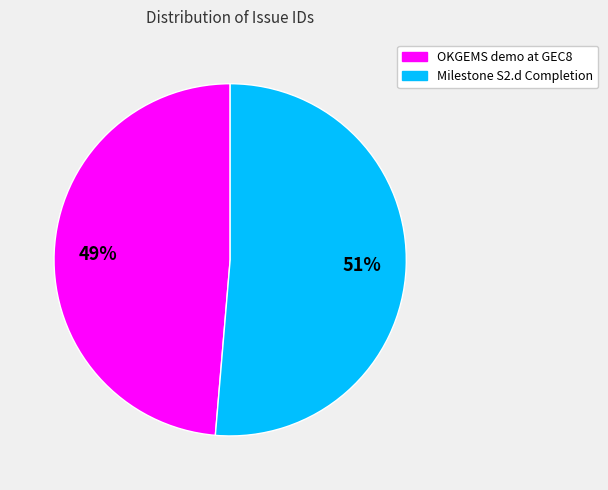

To the nearest percent, what is the average slice percentage?

50%